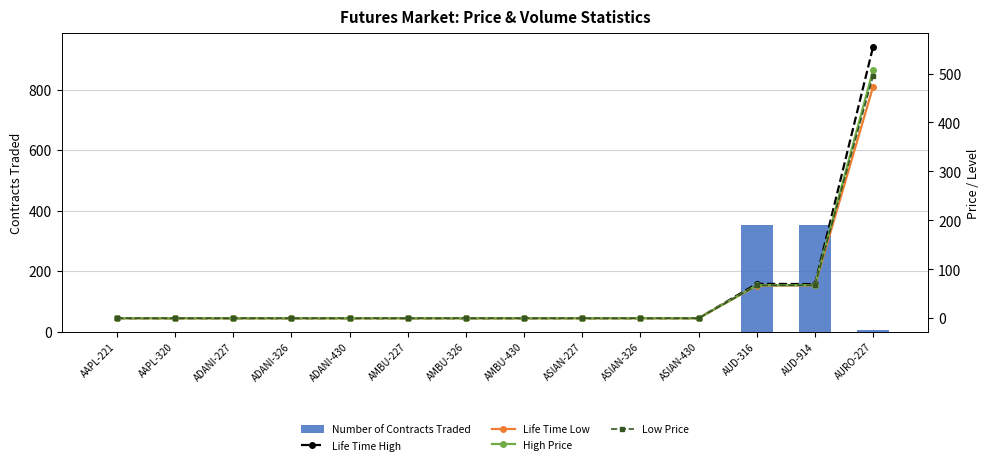

What is the highest value of the Number of Contracts Traded series?

352